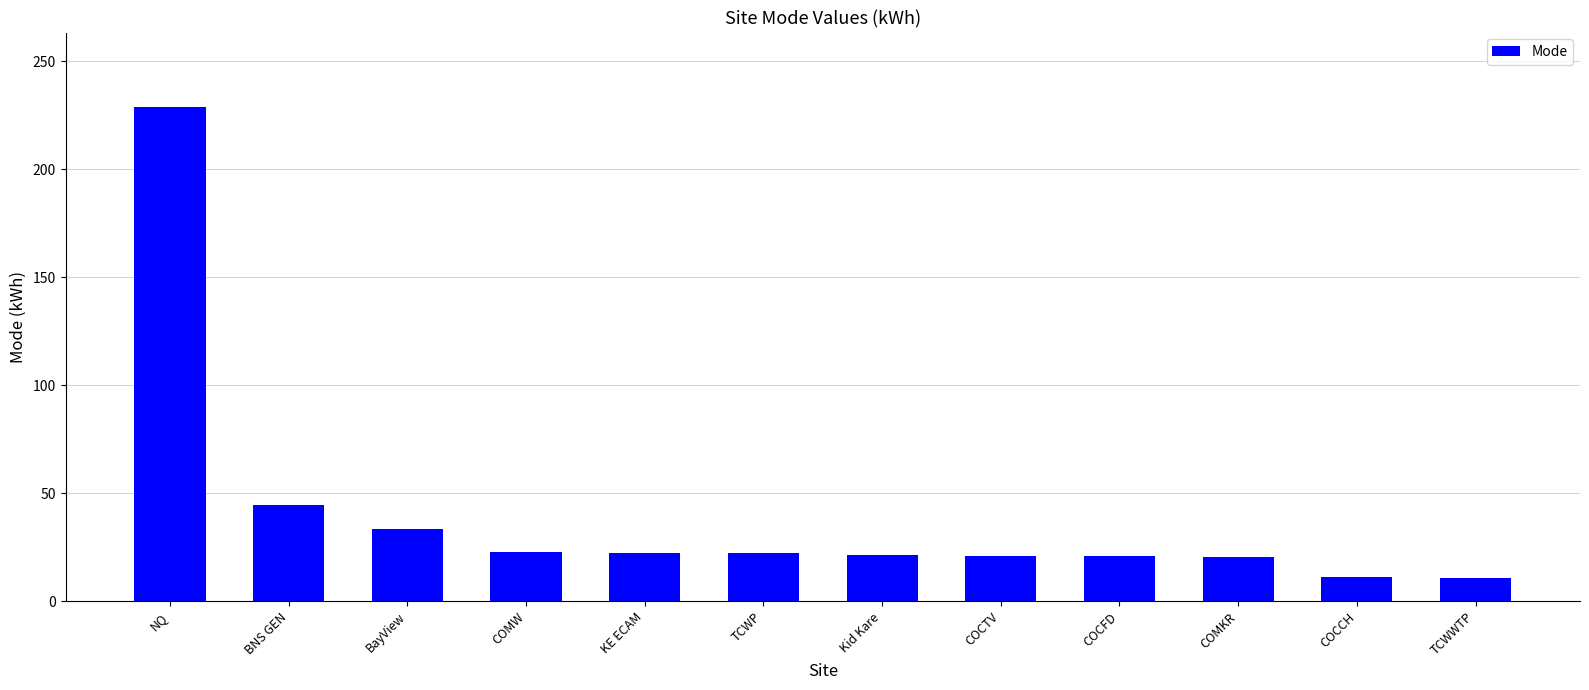

What is the sum of the values at NQ and COCCH?

240.0